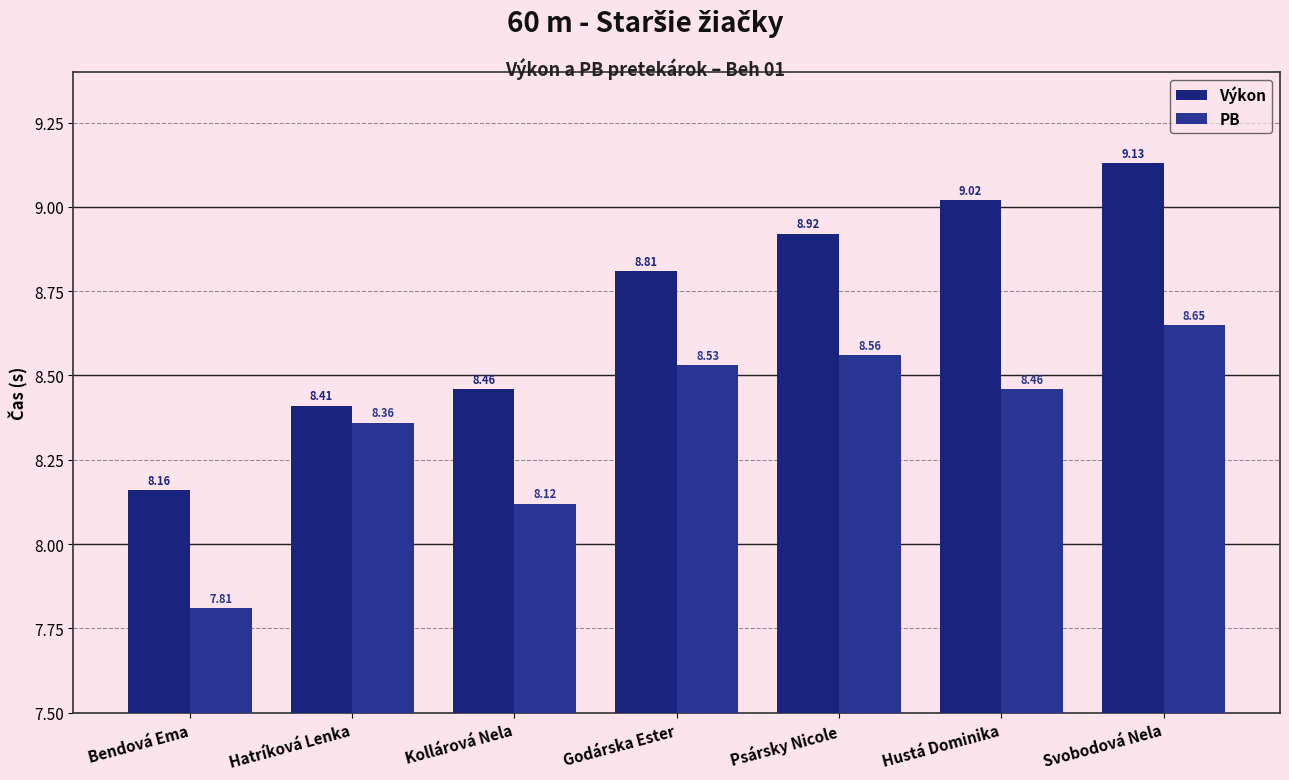

At how many categories does at least one series exceed 8?

7